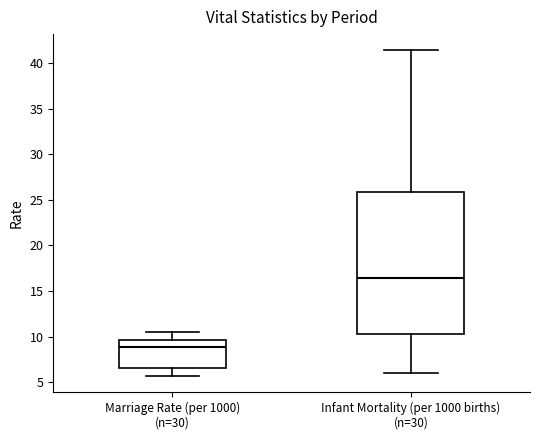

Reading left to right, transcribe this box plot: for each box, give where its median line is, the range the box spans, and where its two whiskers end, as read against the y-axis. The values are not printed on the chart, so give them approximately, as read against the axis.

Marriage Rate (per 1000) (n=30): median 9.0, box 6.5 to 9.5, whiskers 5.5 to 10.5
Infant Mortality (per 1000 births) (n=30): median 16.5, box 10.5 to 26.0, whiskers 6.0 to 41.5